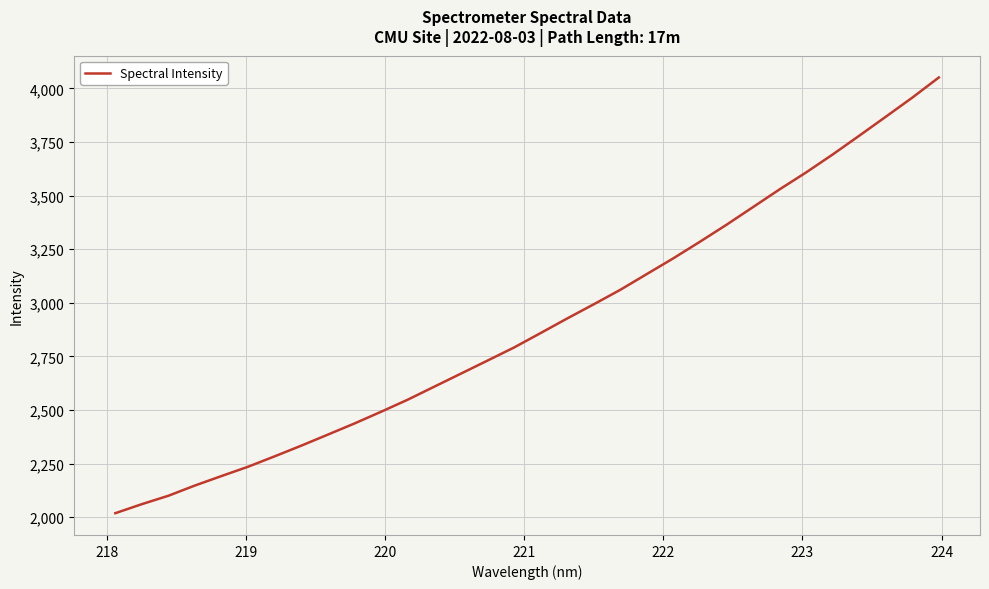

How many lines are shown in the chart?

1